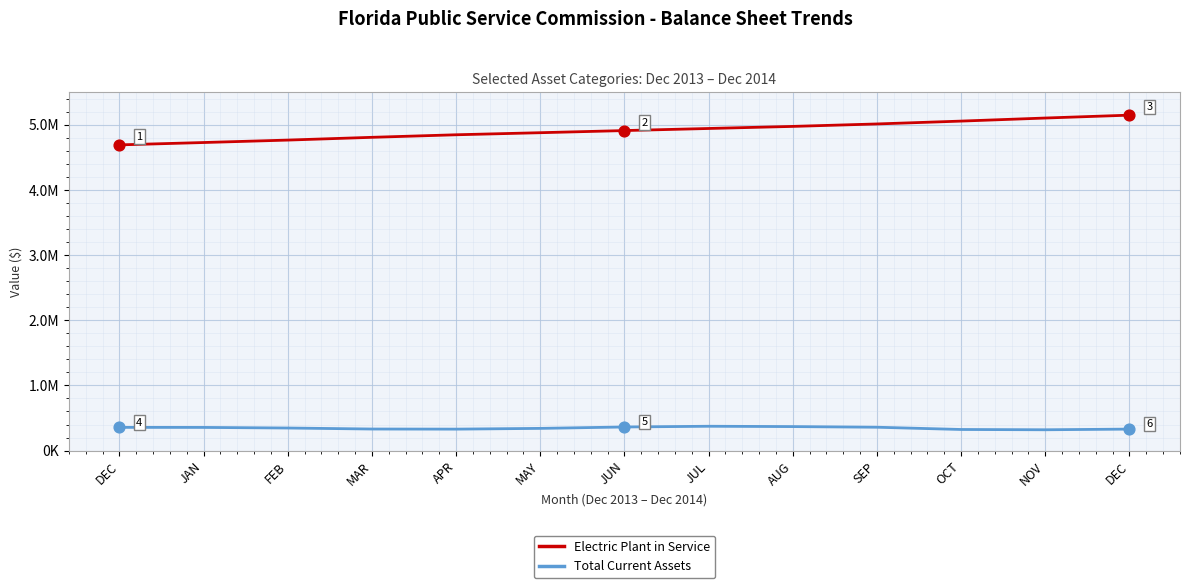

At how many categories does at least one series exceed 2338361?

13